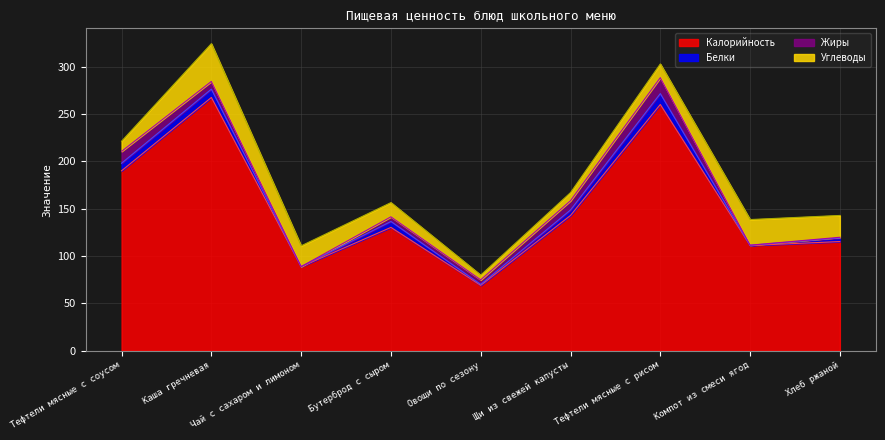

In Белки, how many points are lower than both neighbors (excluding endpoints)?

3